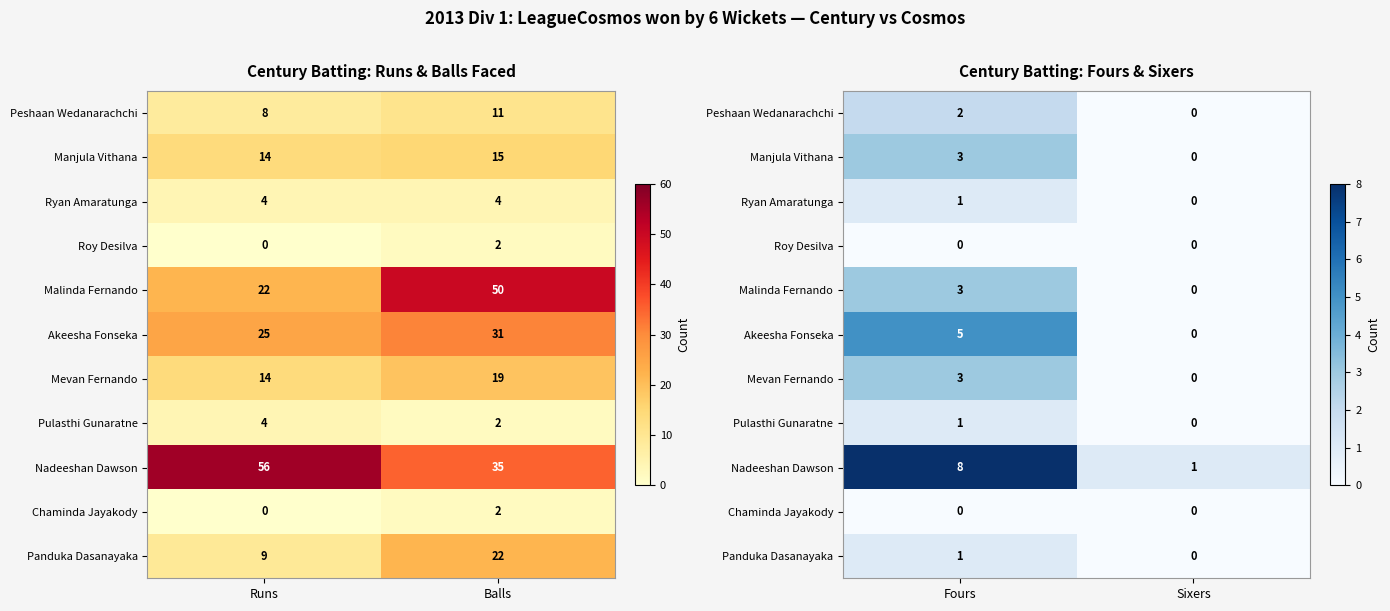

The Peshaan Wedanarachchi series shows 1 at Sixers. True or false?

False